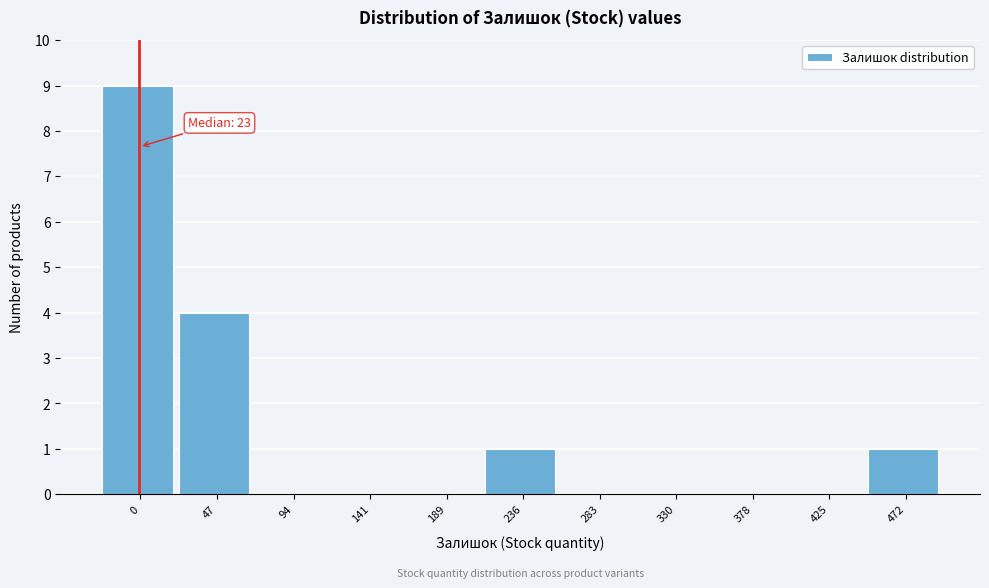

Reading right to left, transcribe all the data shown in this chart.

472=1	425=0	378=0	330=0	283=0	236=1	189=0	141=0	94=0	47=4	0=9